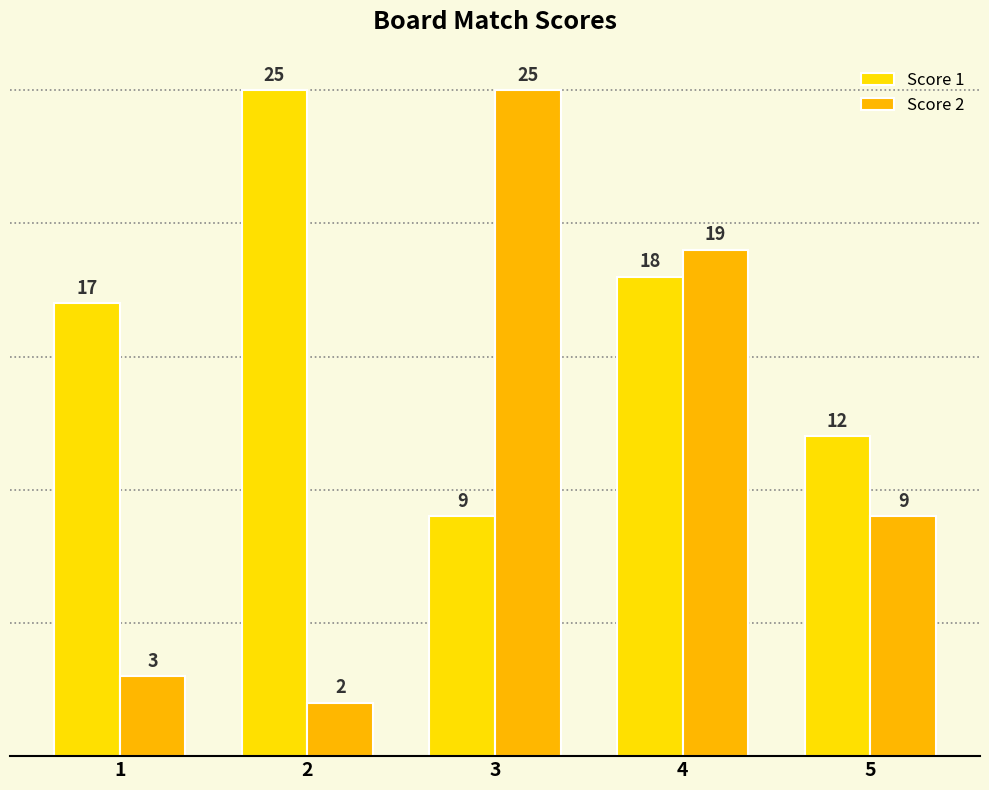

List the labels in order of Score 1 value, largest first.

2, 4, 1, 5, 3